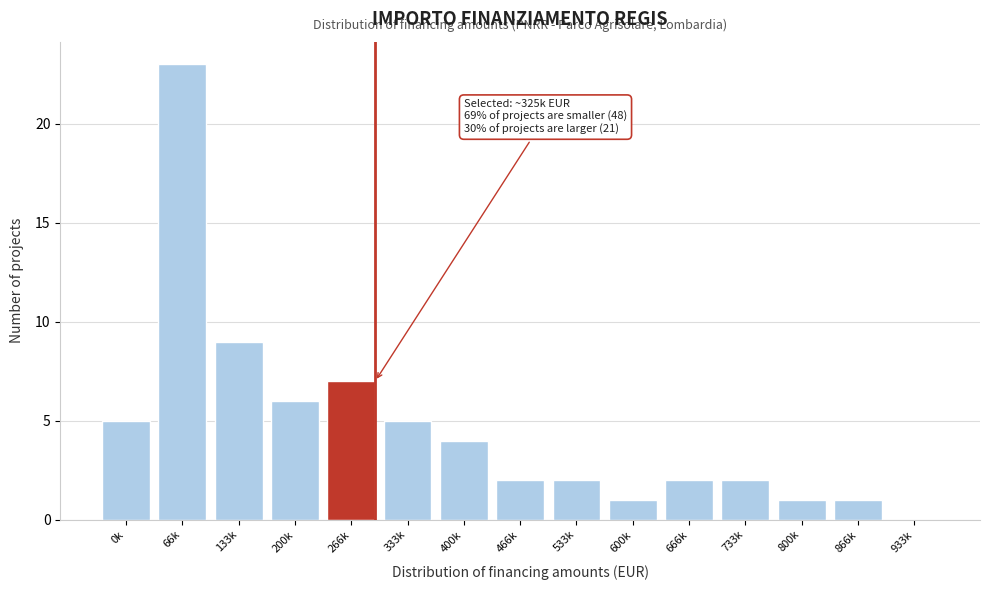

Reading left to right, list all the values displayed in this chart.

0k=5	66k=23	133k=9	200k=6	266k=7	333k=5	400k=4	466k=2	533k=2	600k=1	666k=2	733k=2	800k=1	866k=1	933k=0